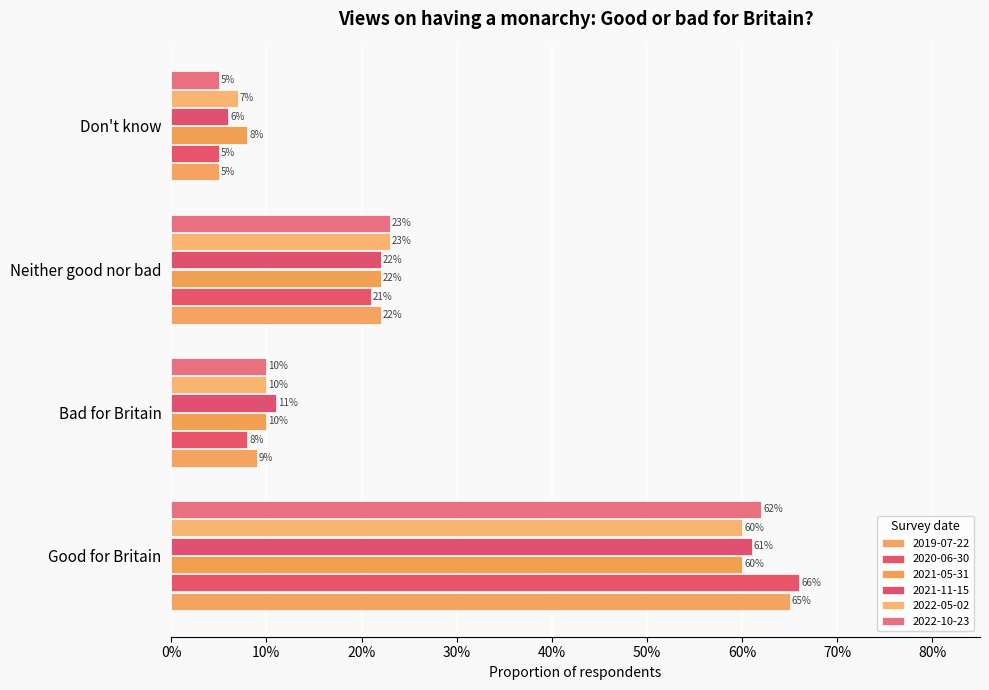

Is it true that 2022-10-23 equals 0.1 at Bad for Britain?

False